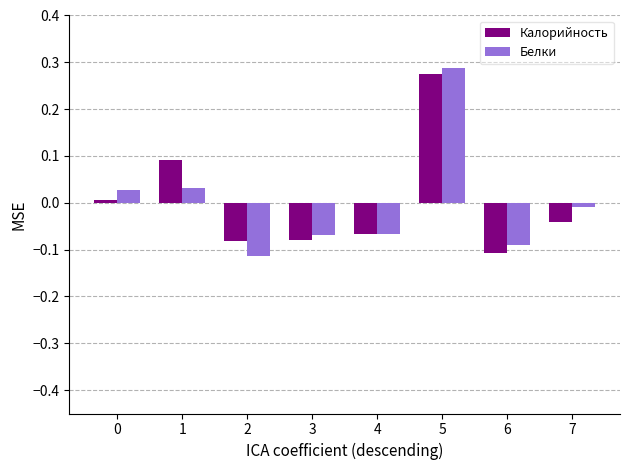

How many negative values does the Калорийность series have?

5